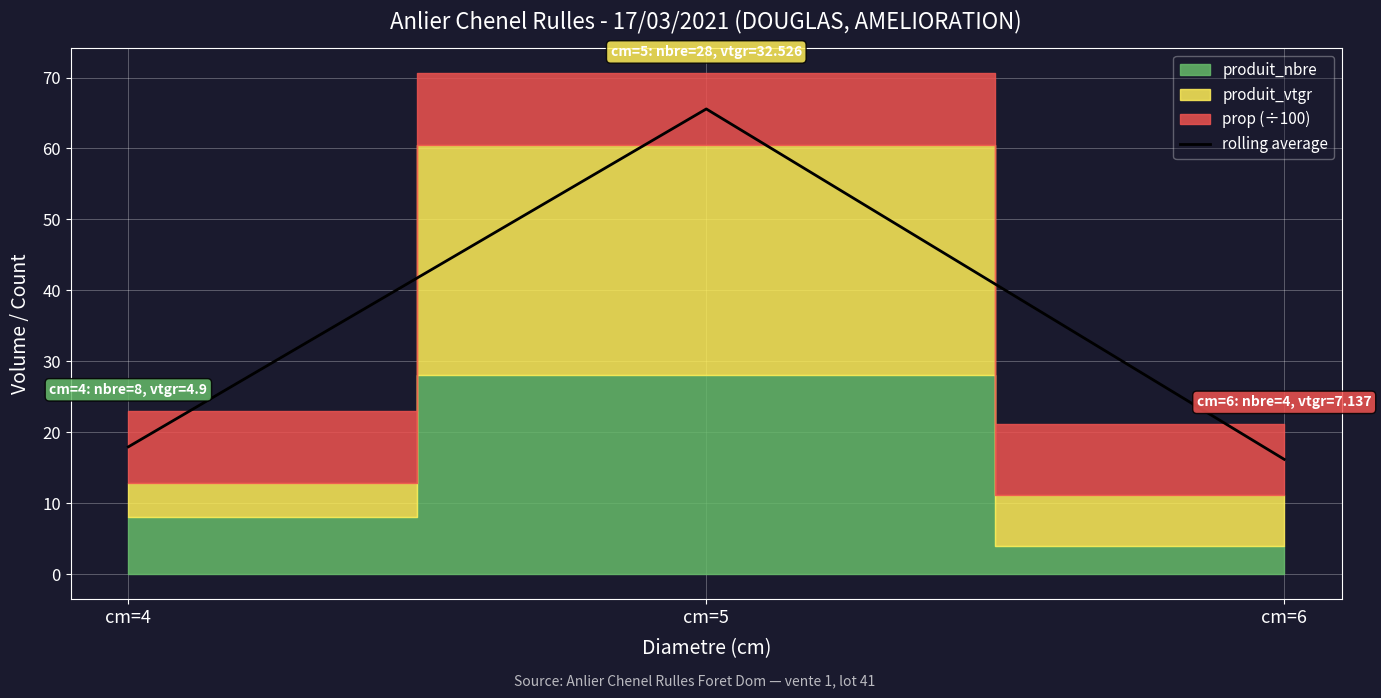

How many values are below 17?

1